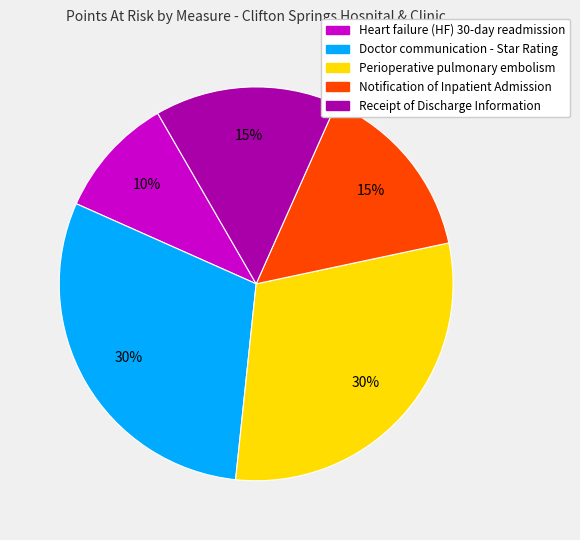

The Doctor communication - Star Rating slice represents 30% of the pie. True or false?

True